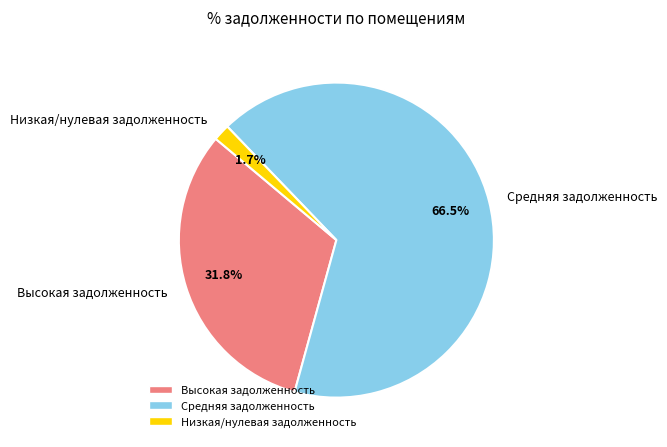

What percentage is NOT represented by Низкая/нулевая задолженность?

98.3%